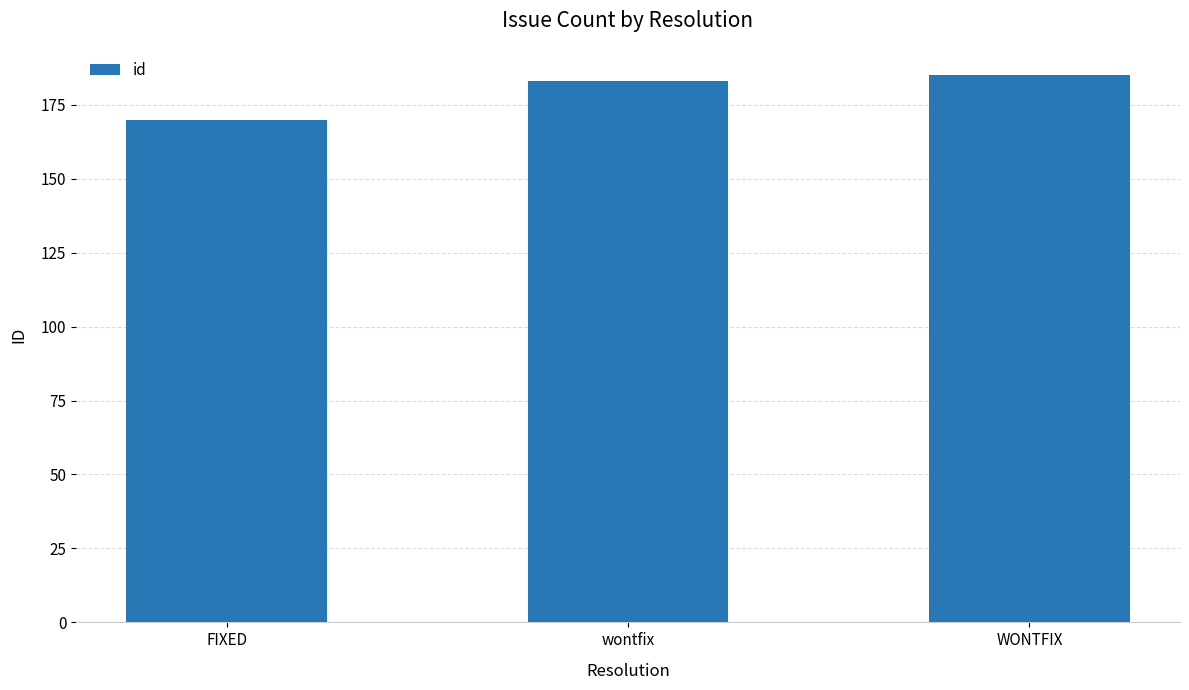

How many values are below 183?

1